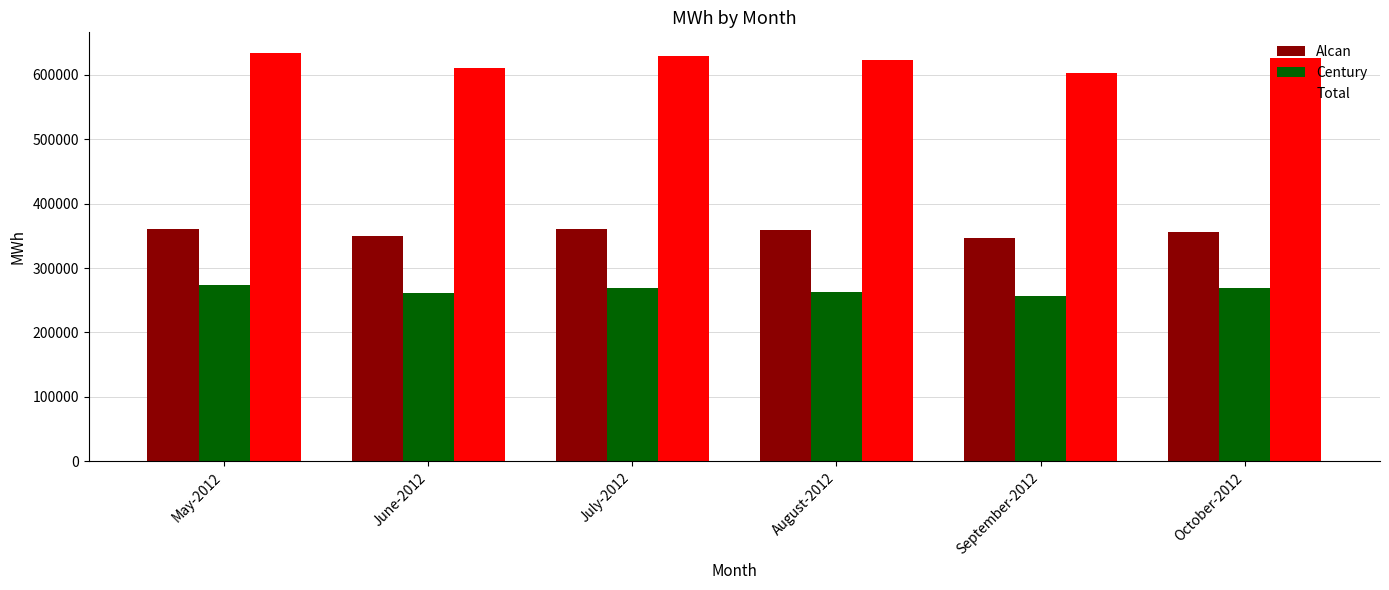

Which series has the largest total across all categories?

Total